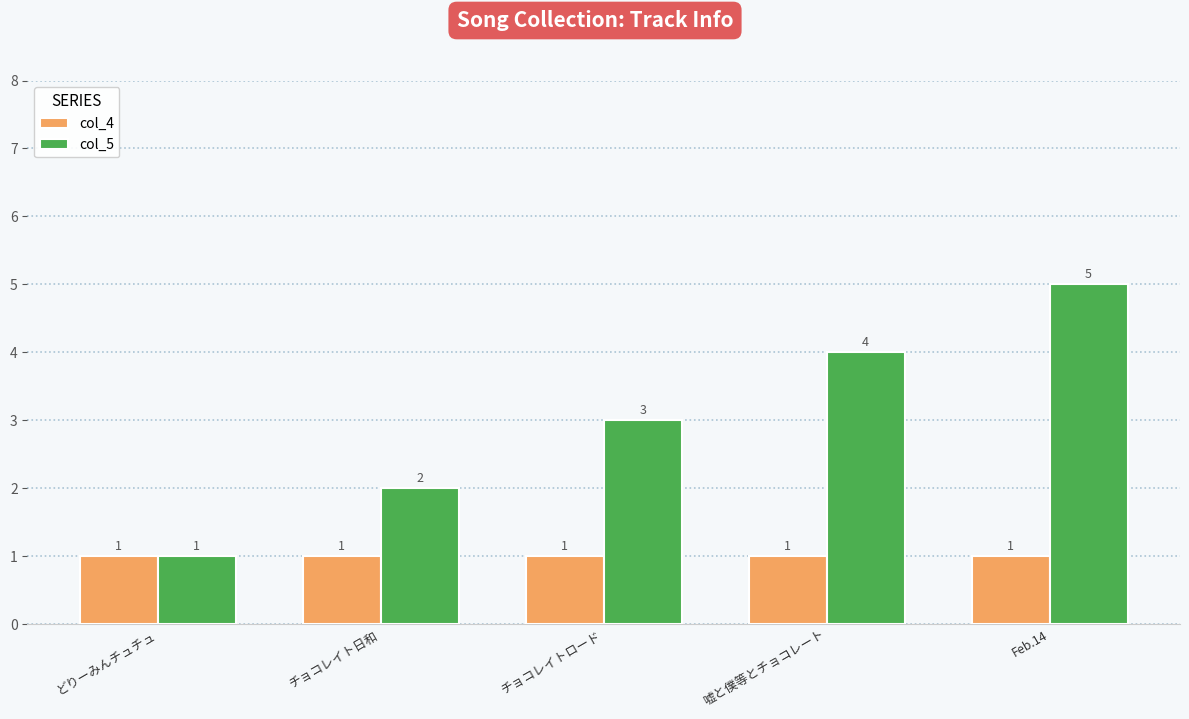

What is the average value of the col_4 series?

1